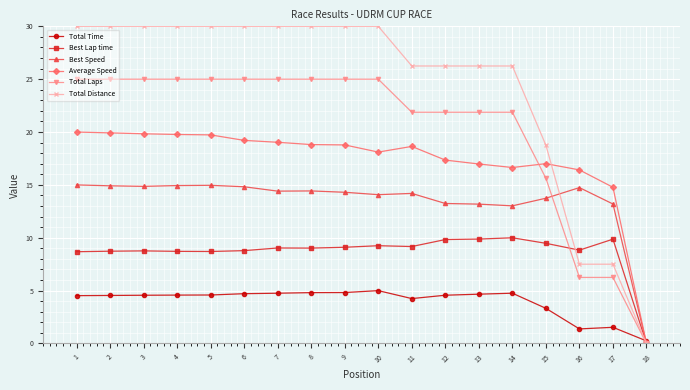

At which label is Total Laps closest to 12?

15